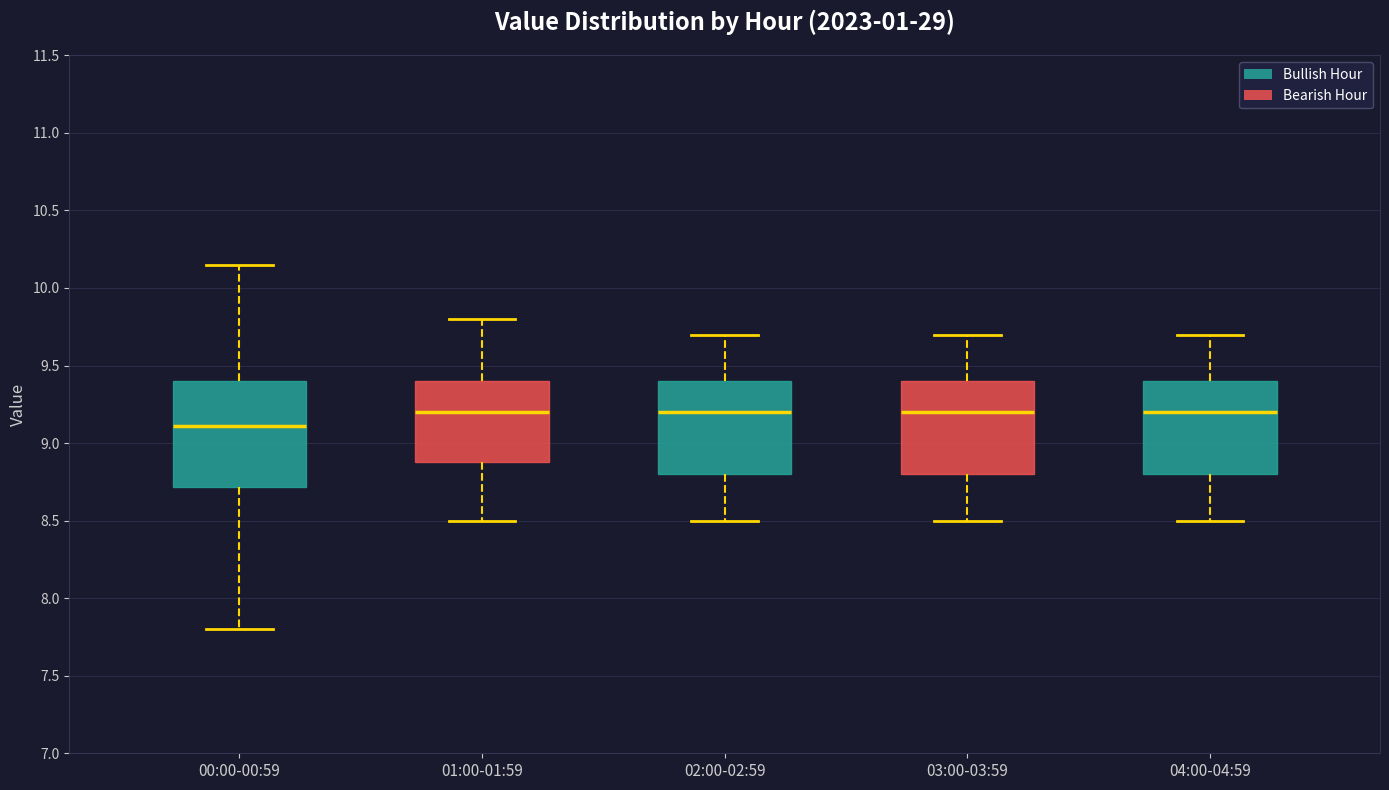

Which box has the lowest median line?

00:00-00:59